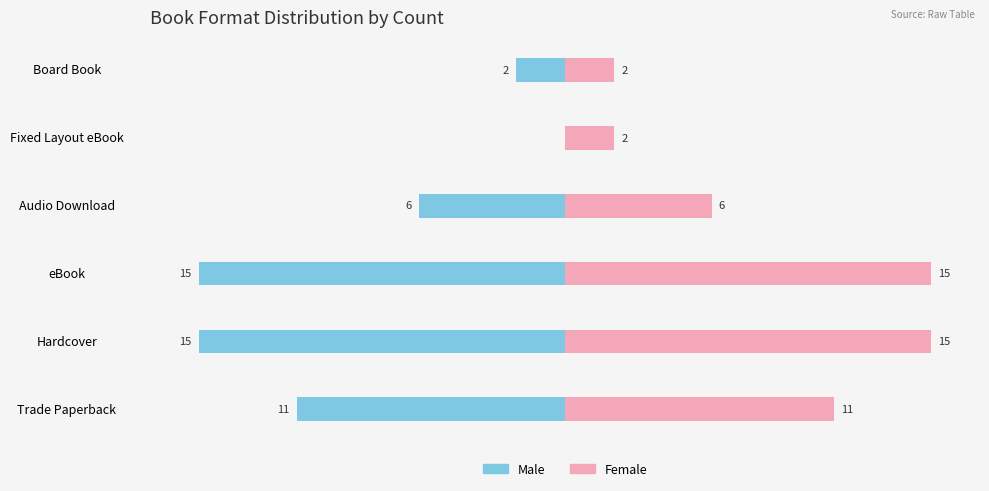

What is the difference between the maximum and minimum values in the Female series?

13